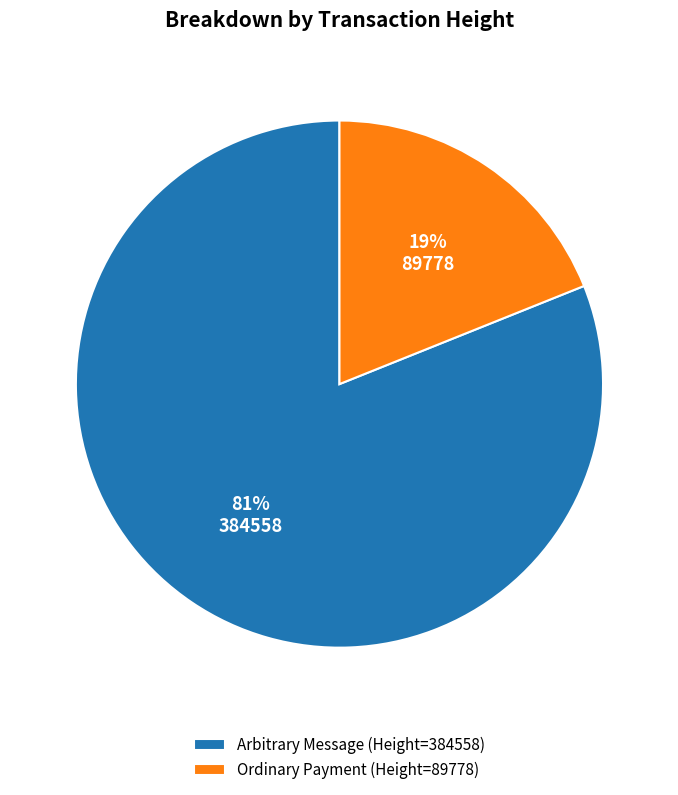

Rank the categories by value from lowest to highest.

Ordinary Payment (Height=89778), Arbitrary Message (Height=384558)